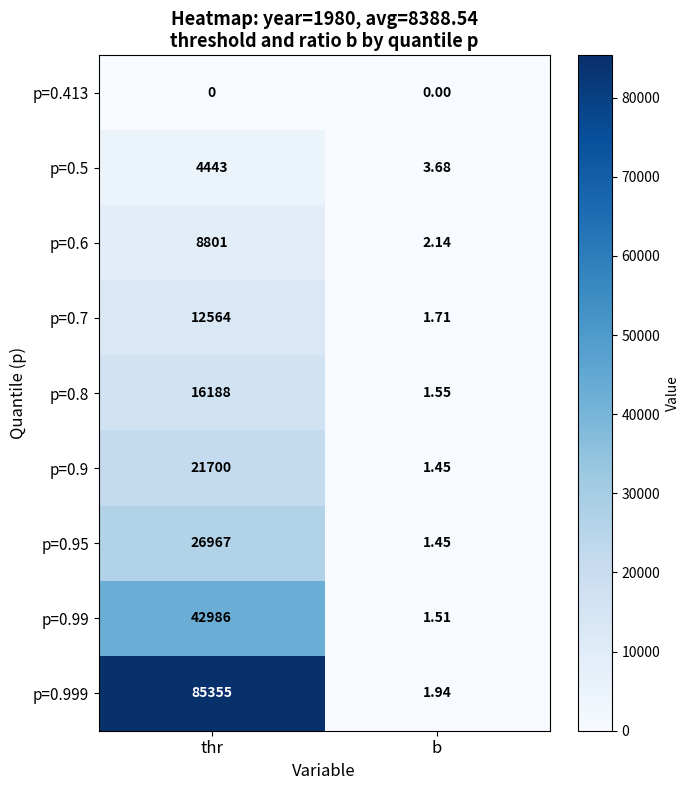

At which category is the sum across all series the highest?

thr